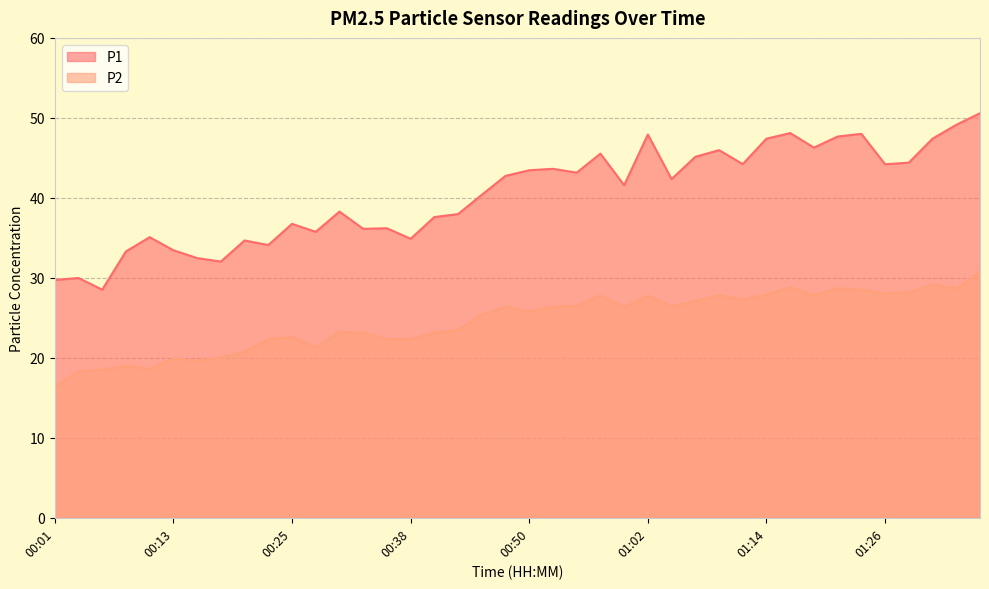

True or false: P2 and P1 cross at least once.

False